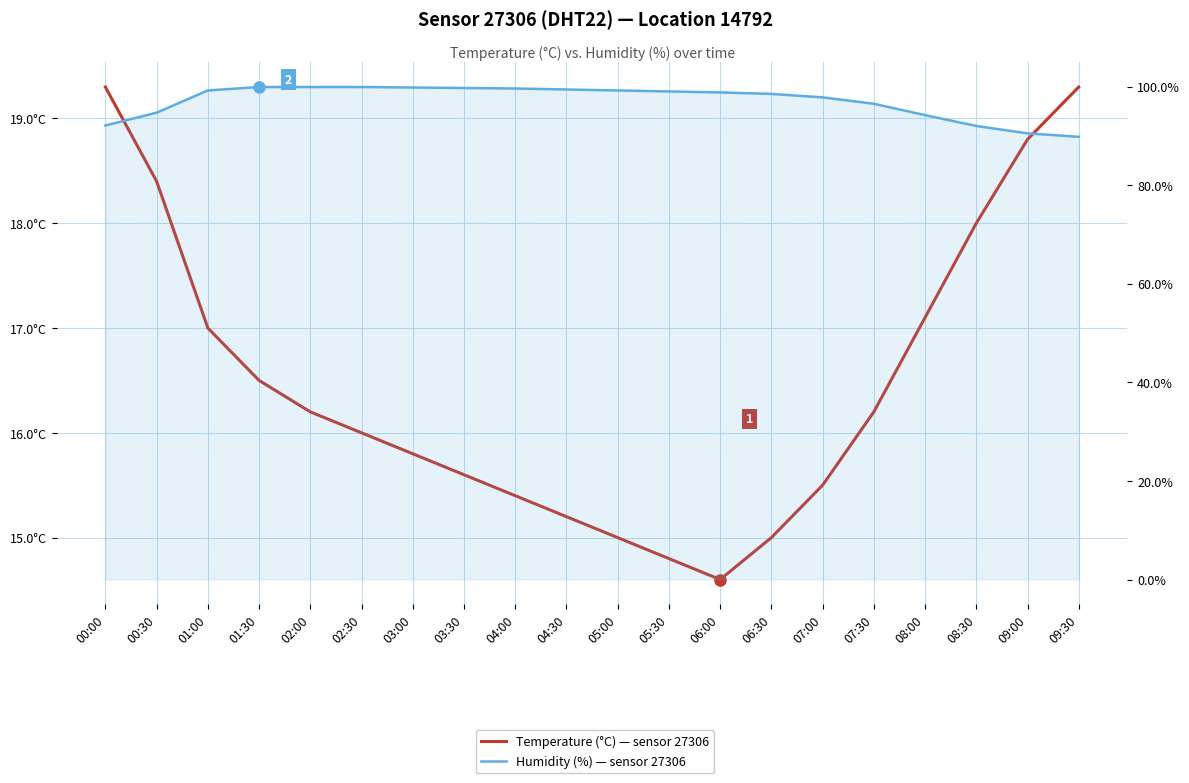

What position from the left is 00:30?

2